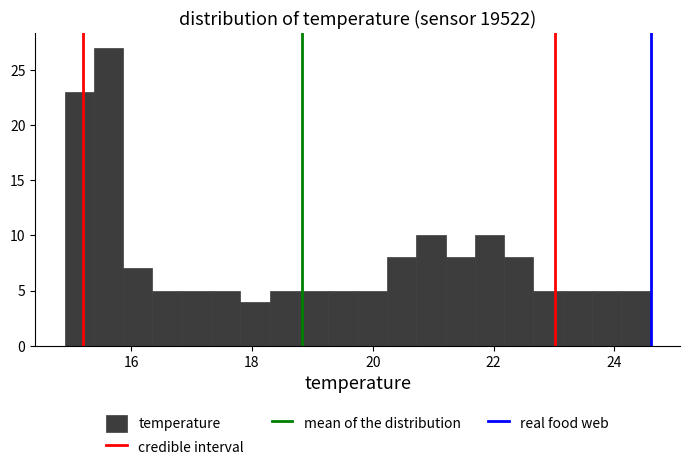

Read against the x-axis, roughly where is the centre of the tallest bar?

15.6